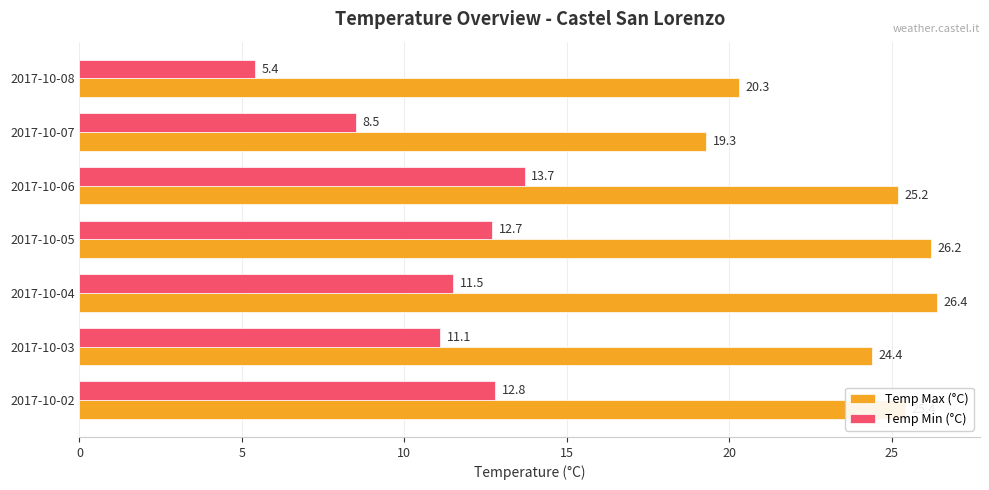

What are all the series names shown in the legend?

Temp Max (°C), Temp Min (°C)